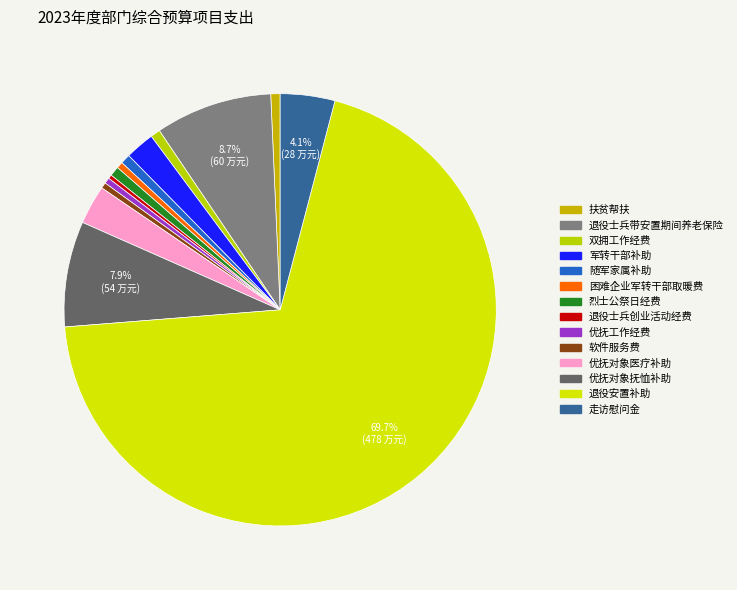

True or false: 退役士兵创业活动经费 accounts for 0% of the total.

True